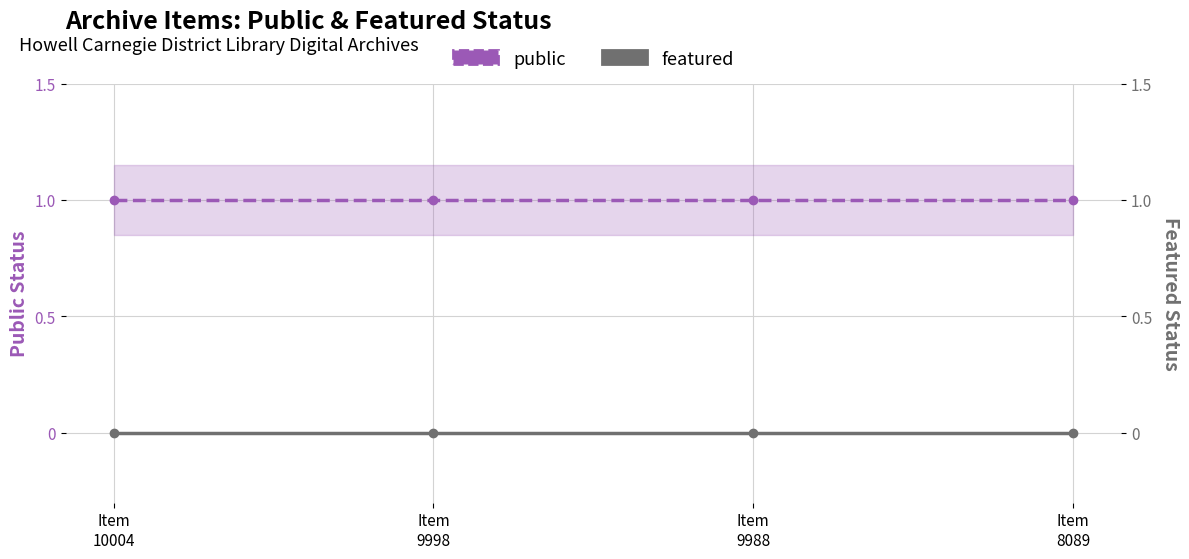

True or false: public and featured cross at least once.

False